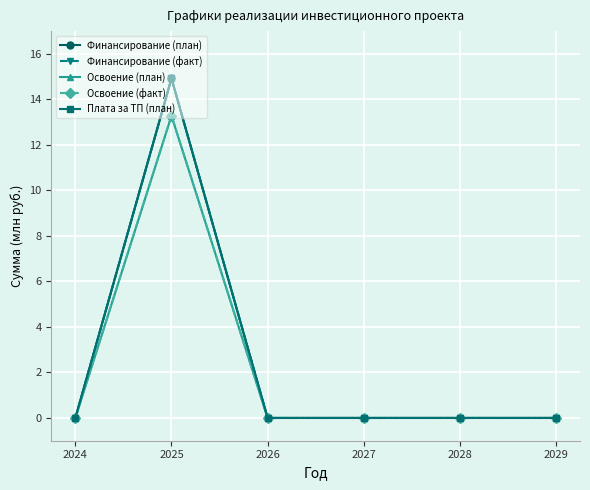

Where is Освоение (факт) nearest to the value 6?

2024